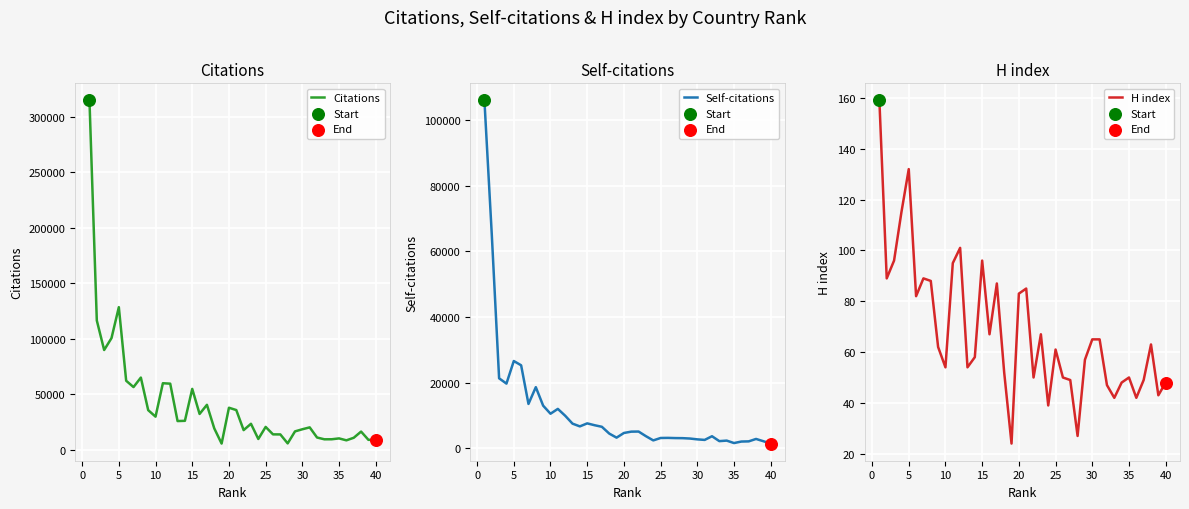

Which series contains the highest Y value?

Citations